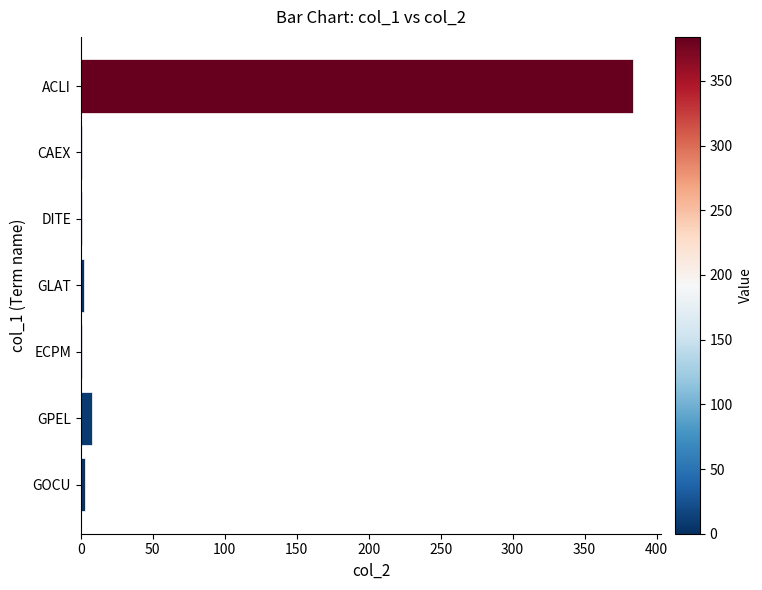

Are the bars horizontal?

Yes